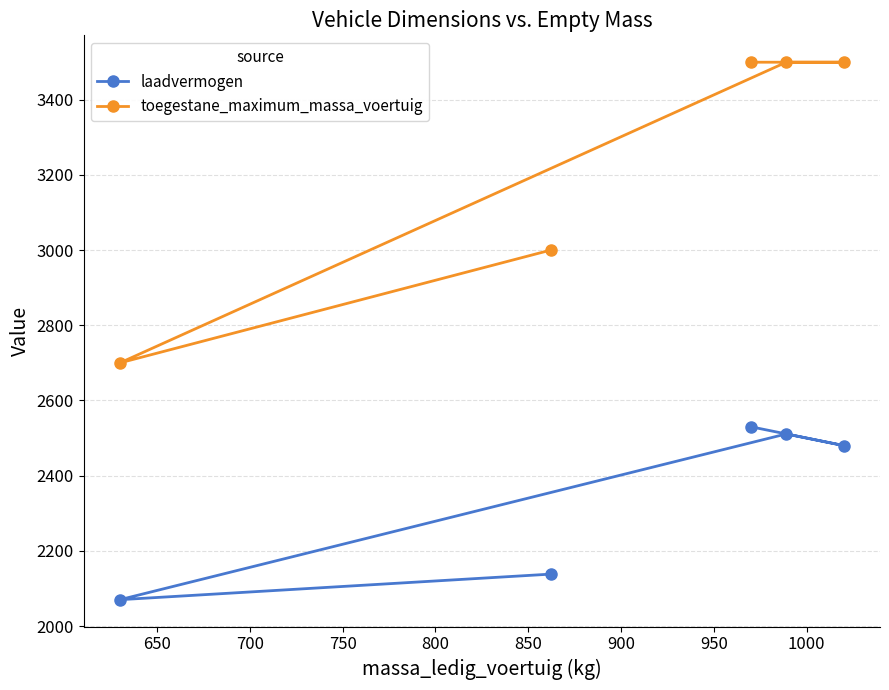

Which series has the widest spread of values?

toegestane_maximum_massa_voertuig